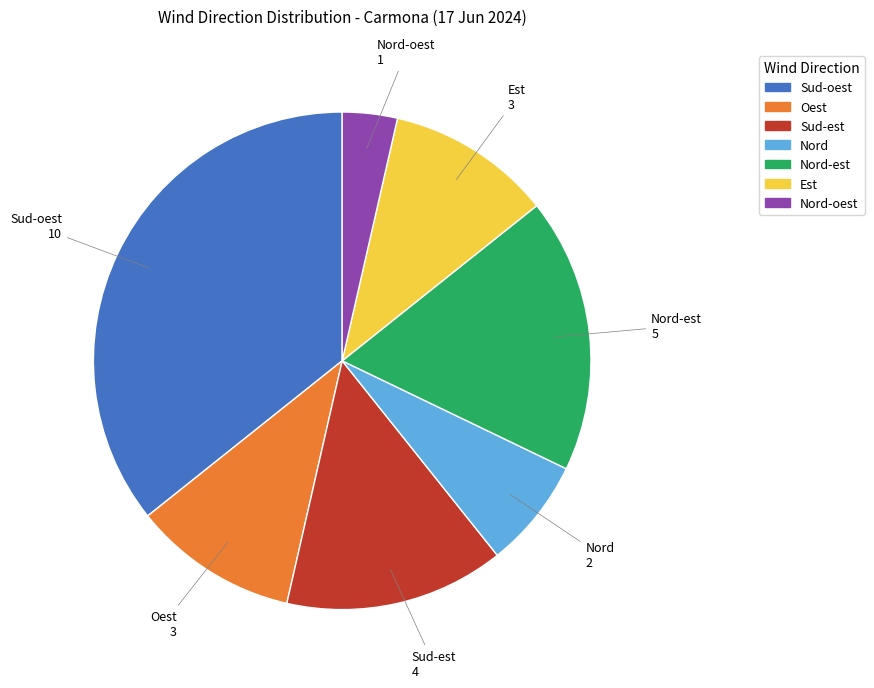

Does any single category account for the majority?

No